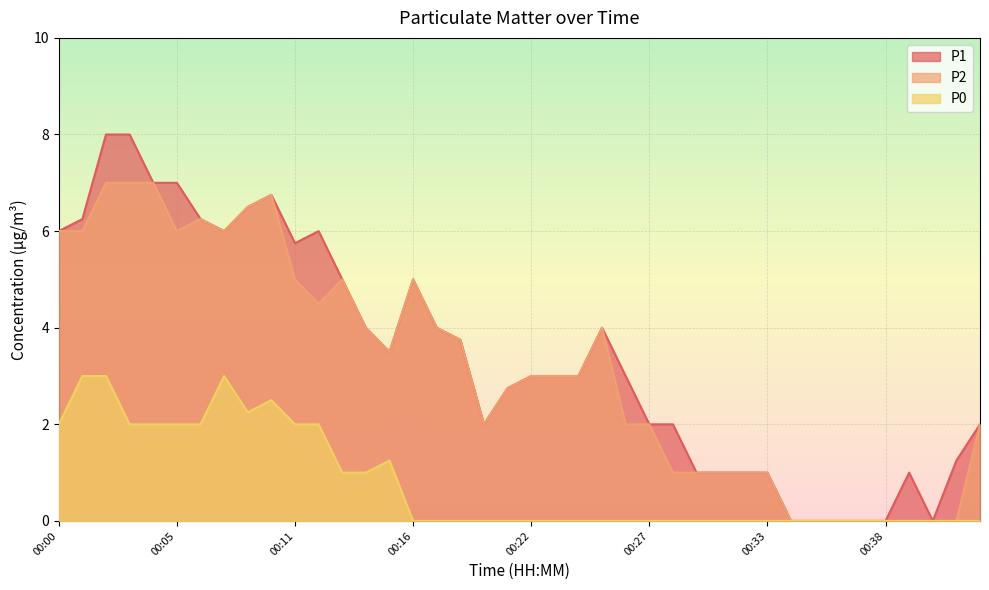

Between 00:17 and 00:06, which is larger?

00:06